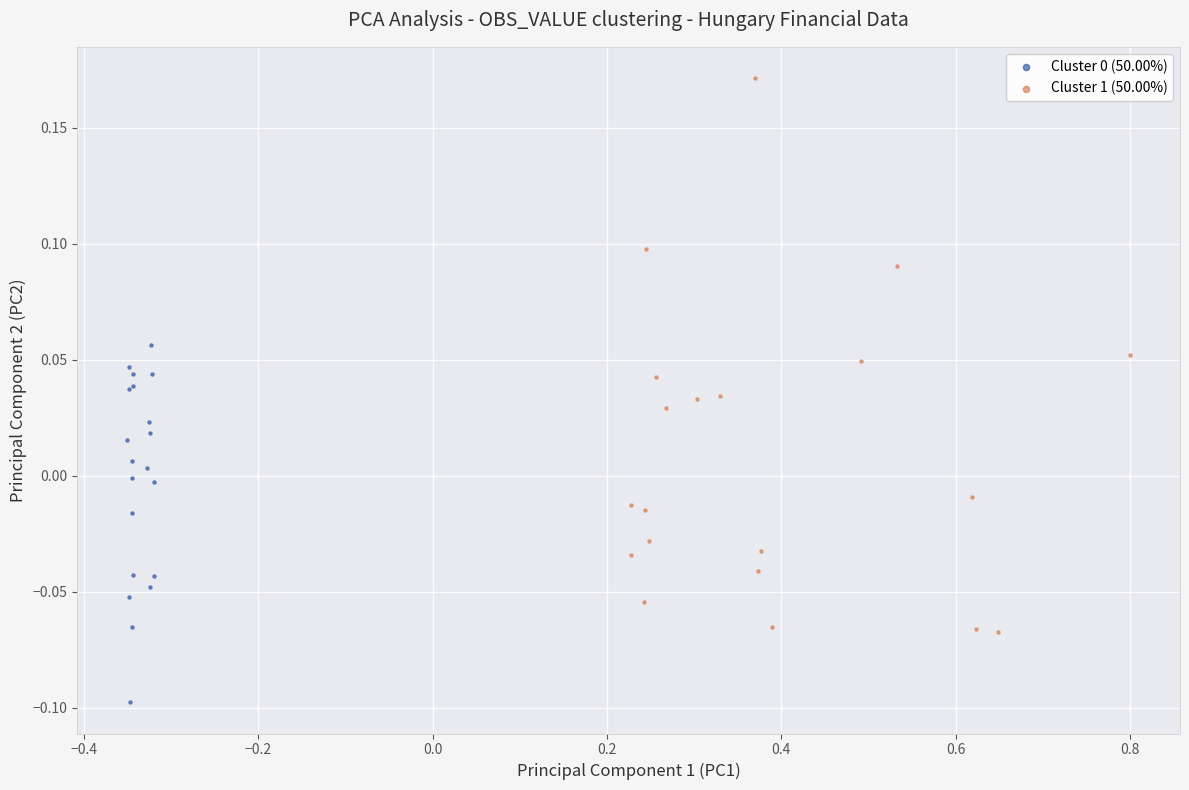

Which series reaches the maximum Y coordinate?

Cluster 1 (50.00%)